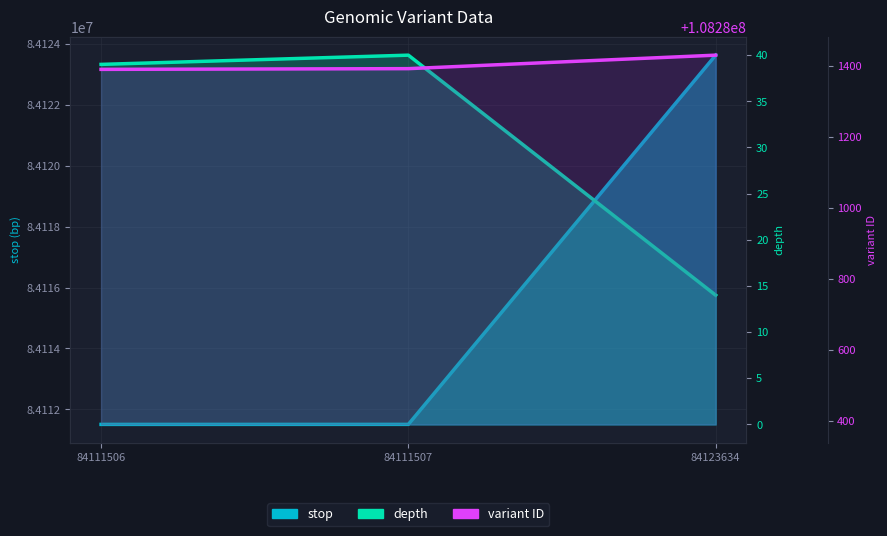

What is the value of the variant ID point at the 3rd from the left?

108281431